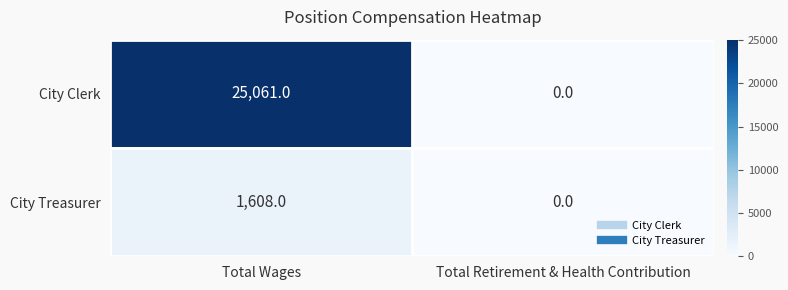

Which series has the widest spread of values?

City Clerk